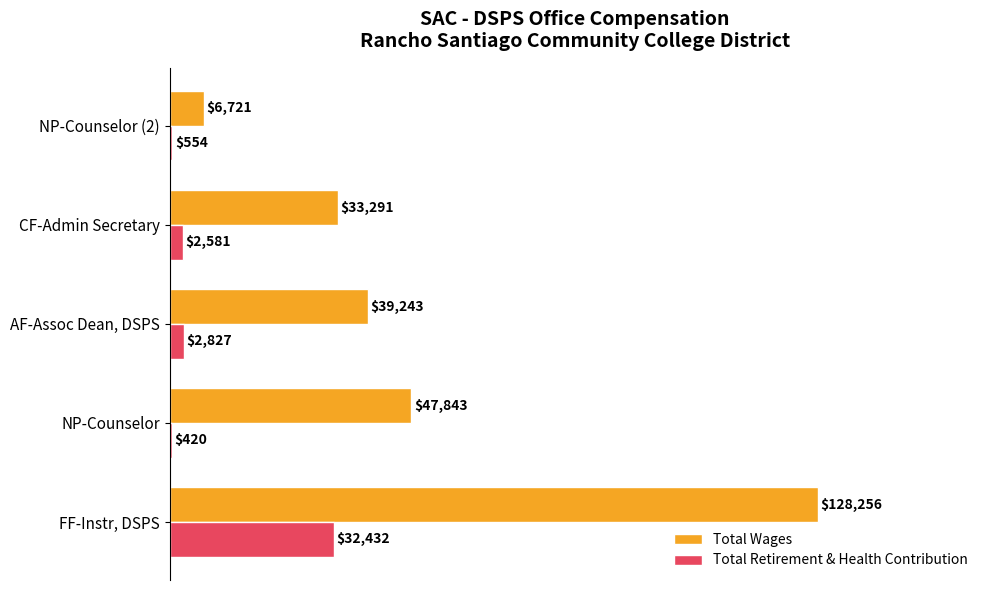

Between AF-Assoc Dean, DSPS and NP-Counselor (2), which series saw the biggest shift?

Total Wages